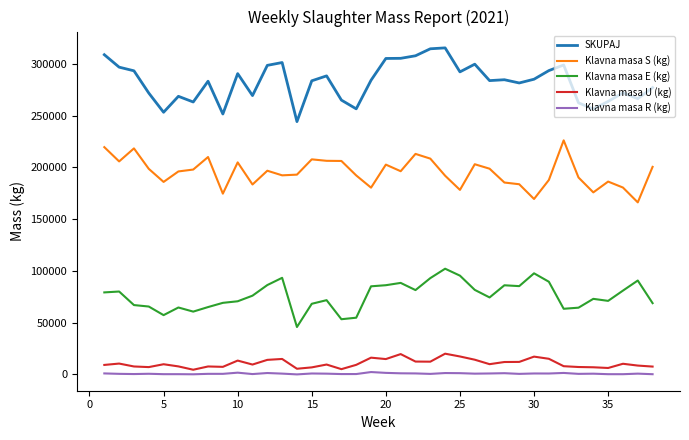

Which series has the largest total across all categories?

SKUPAJ